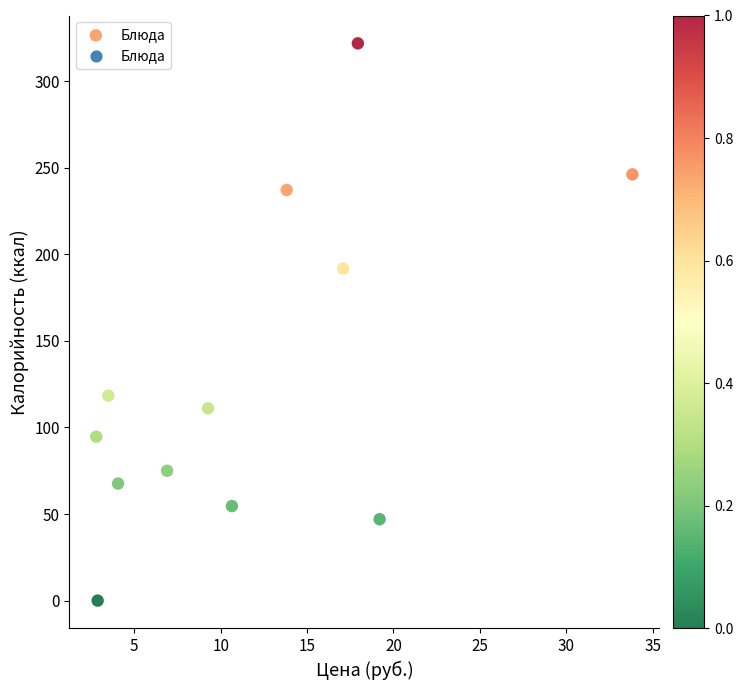

What is the range of Y values (max minus min)?

321.9